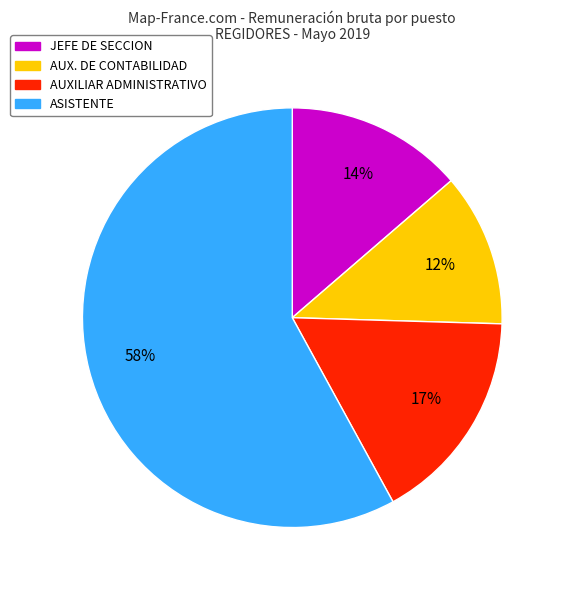

To the nearest percent, what is the difference between the largest and smallest slice percentages?

46%